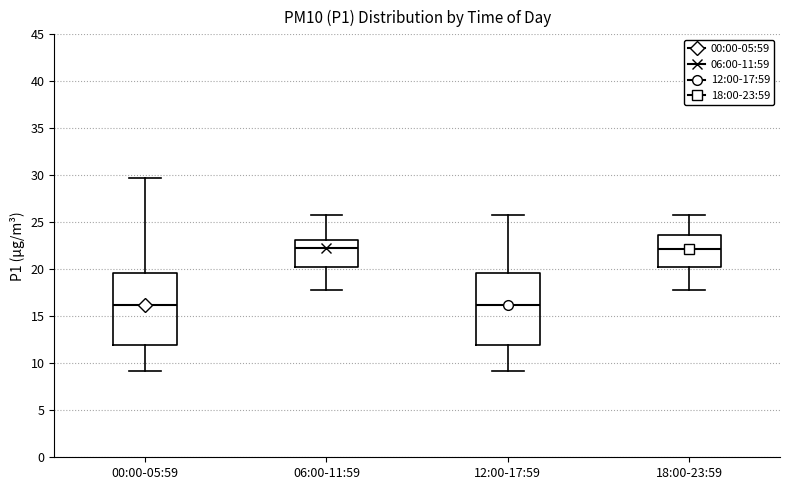

Reading left to right, read every box against the y-axis: the position of its median line, the range the box covers, and the ends of its whiskers. The values are not printed on the chart, so give them approximately, as read against the axis.

00:00-05:59: median 16.0, box 12.0 to 19.5, whiskers 9.0 to 30.0
06:00-11:59: median 22.5, box 20.5 to 23.0, whiskers 18.0 to 26.0
12:00-17:59: median 16.0, box 12.0 to 19.5, whiskers 9.0 to 26.0
18:00-23:59: median 22.0, box 20.5 to 23.5, whiskers 18.0 to 26.0